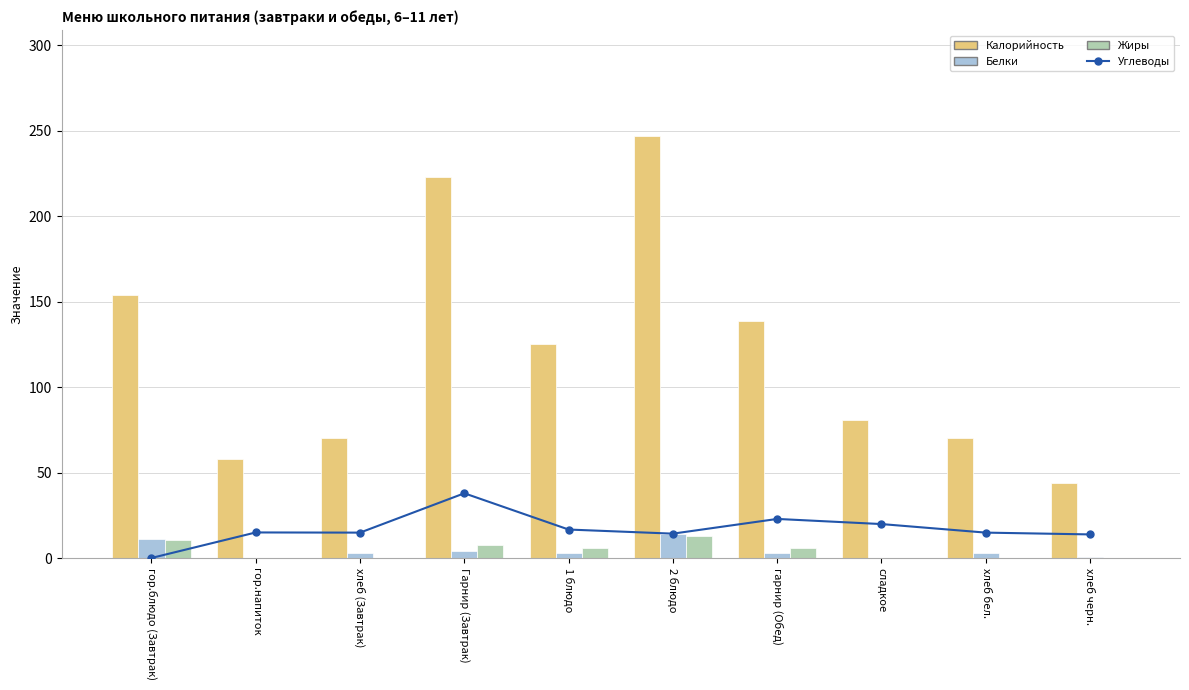

Is the value of Белки at хлеб бел. greater than the value of Жиры at гарнир (Обед)?

No